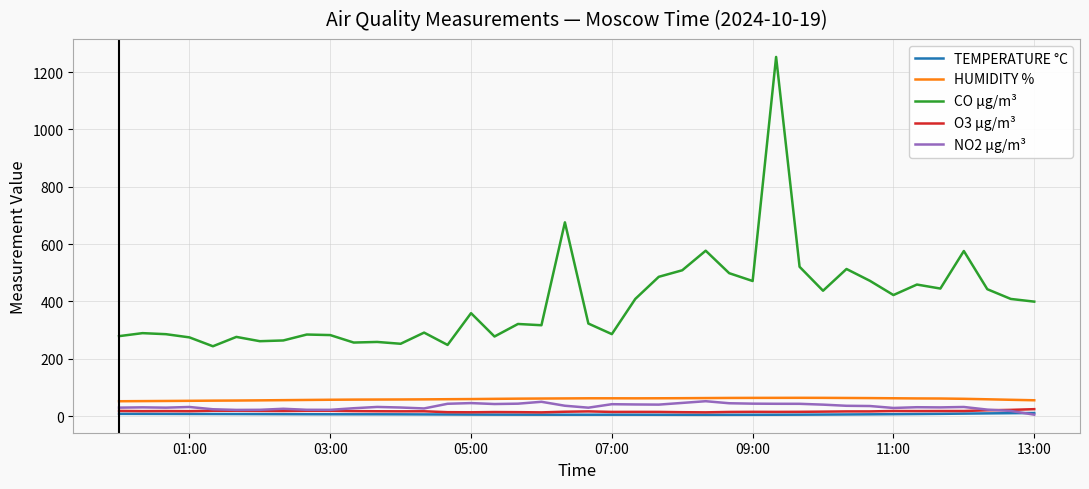

Which series has the widest spread of values?

CO µg/m³